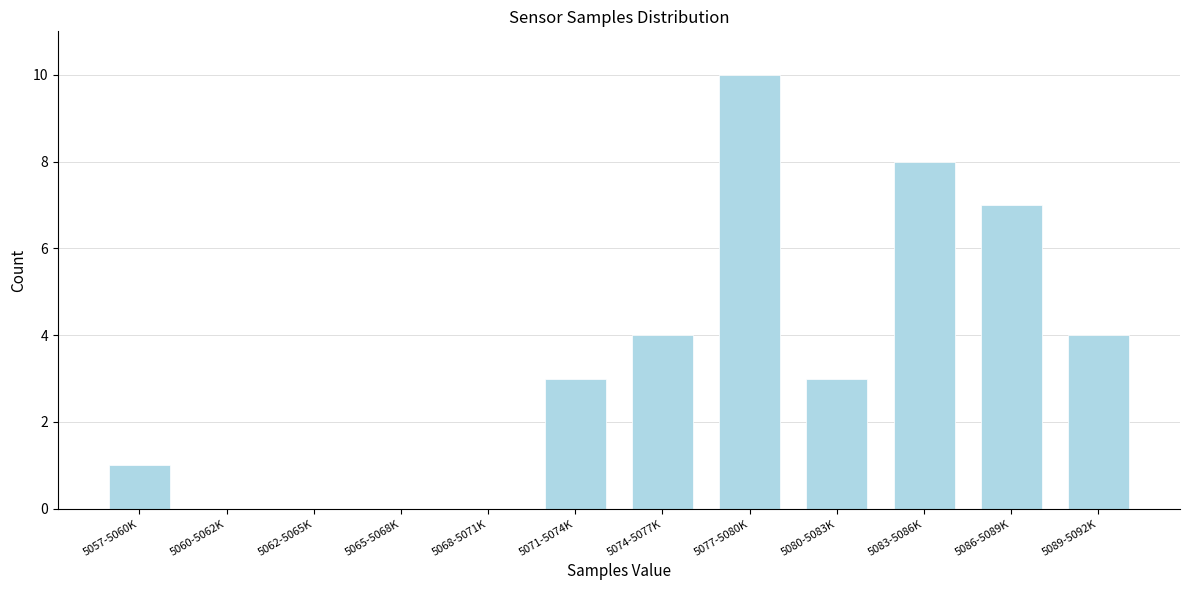

Reading left to right, extract all data points from this chart.

5057-5060K=1	5060-5062K=0	5062-5065K=0	5065-5068K=0	5068-5071K=0	5071-5074K=3	5074-5077K=4	5077-5080K=10	5080-5083K=3	5083-5086K=8	5086-5089K=7	5089-5092K=4